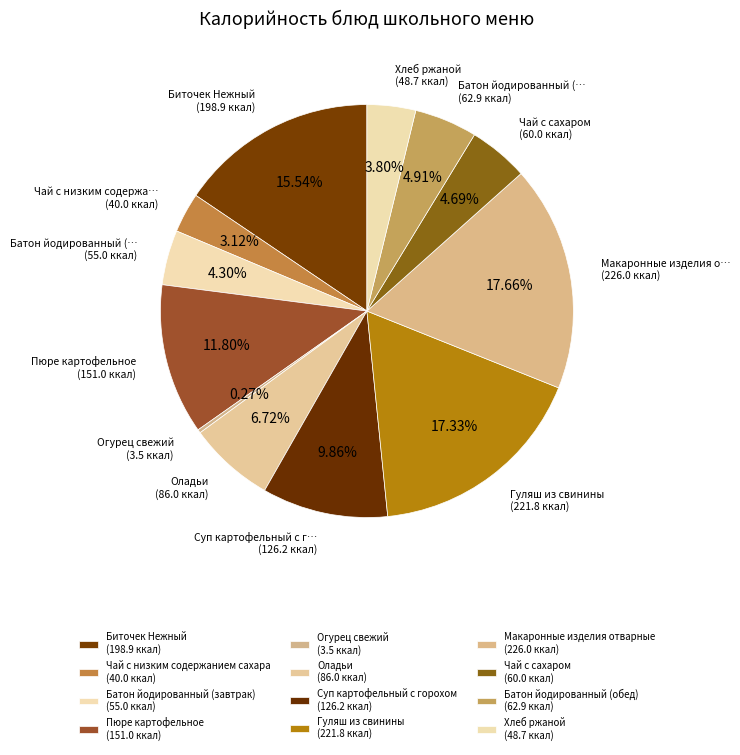

What is the smallest slice in the pie chart?

Огурец свежий